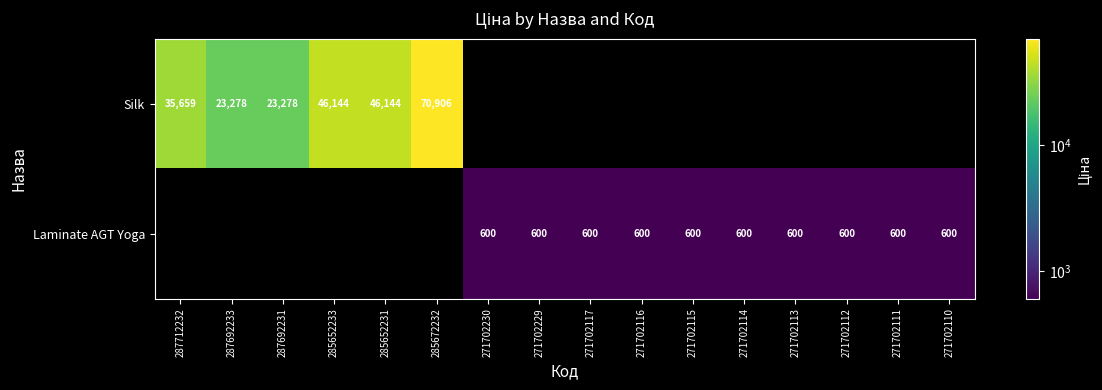

At how many categories does at least one series exceed 35627?

4